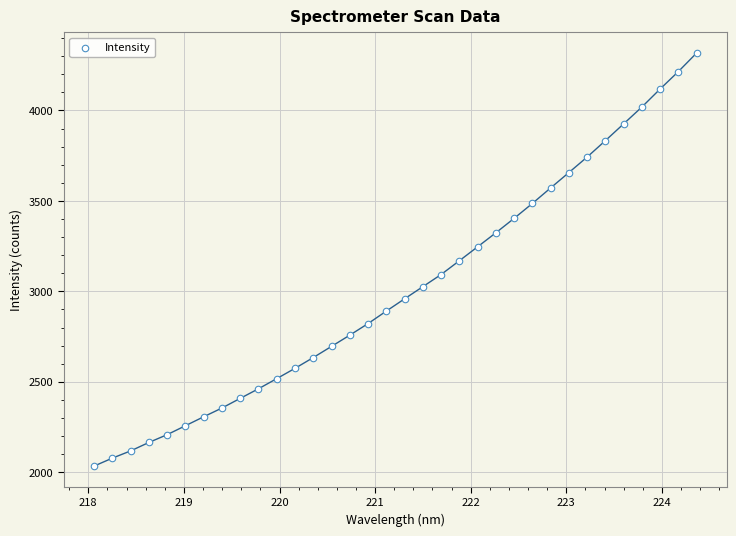

What is the range of X values (max minus min)?

6.3